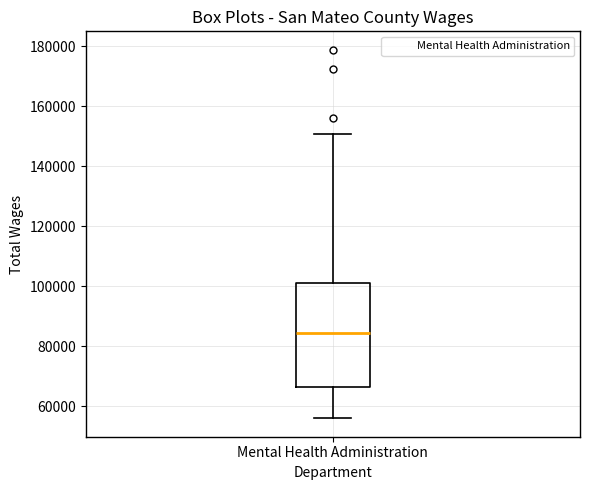

Where does the upper whisker of the box for Mental Health Administration end on the y-axis? The values are not printed on the chart, so give them approximately, as read against the axis.

150000